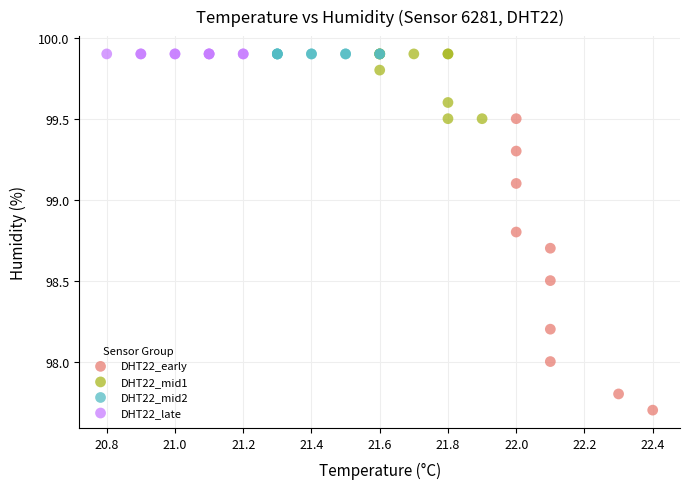

Which series contains the lowest Y value?

DHT22_early